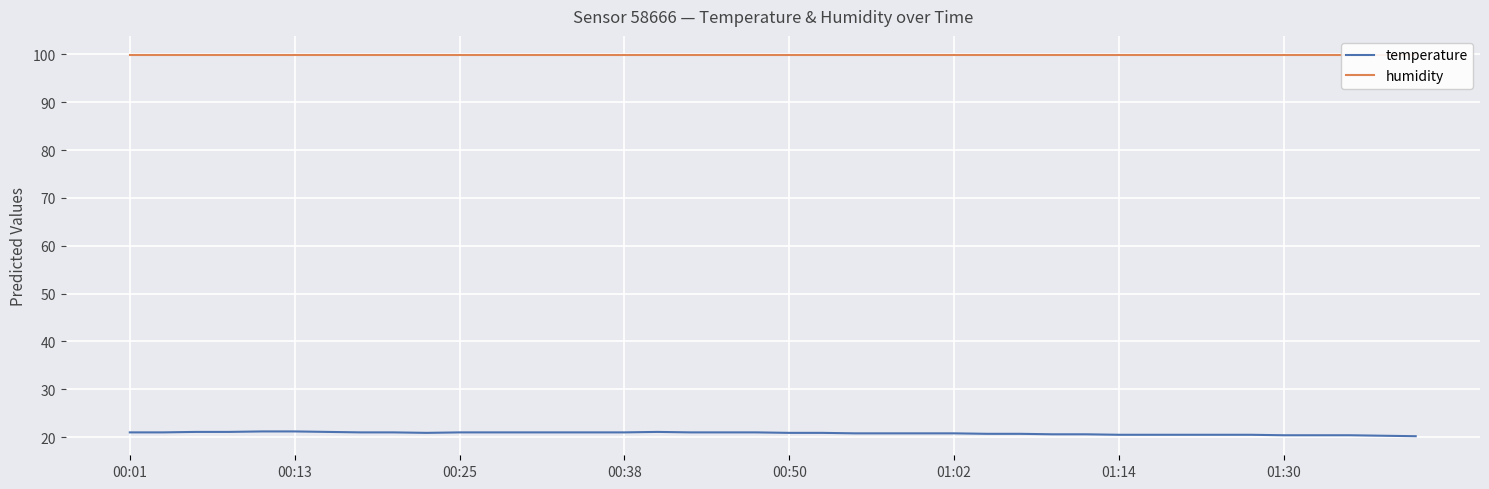

What are all the series names shown in the legend?

temperature, humidity